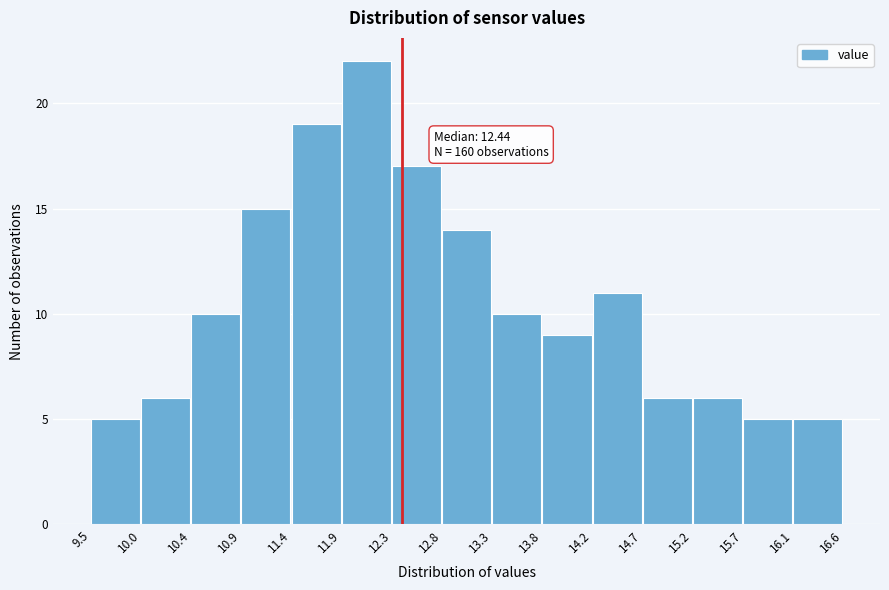

Over which range of the x-axis is the bar tallest?

11.9 to 12.3